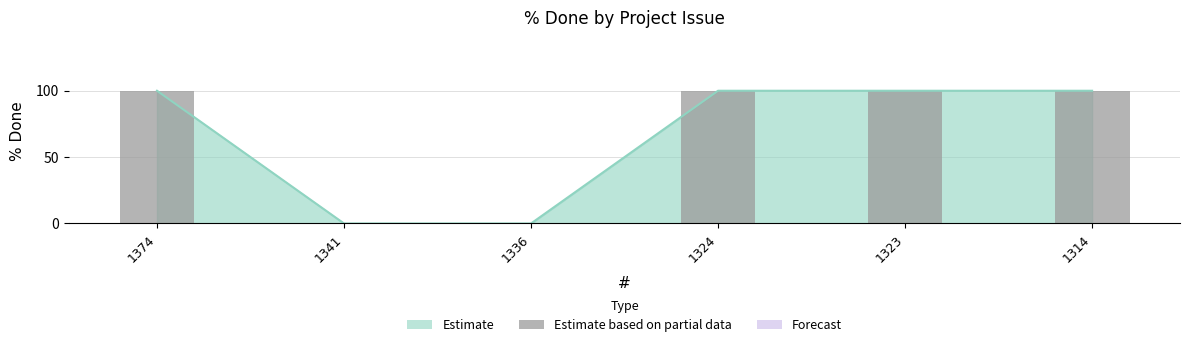

List the labels in order of value, smallest first.

1341, 1336, 1374, 1324, 1323, 1314